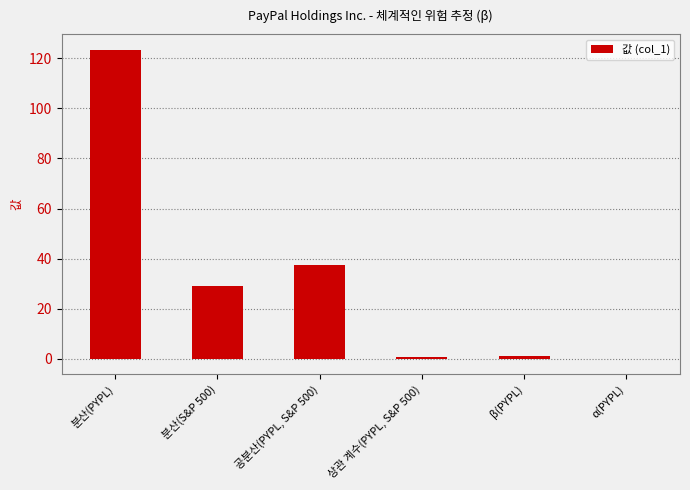

What is the sum of all values?

191.8